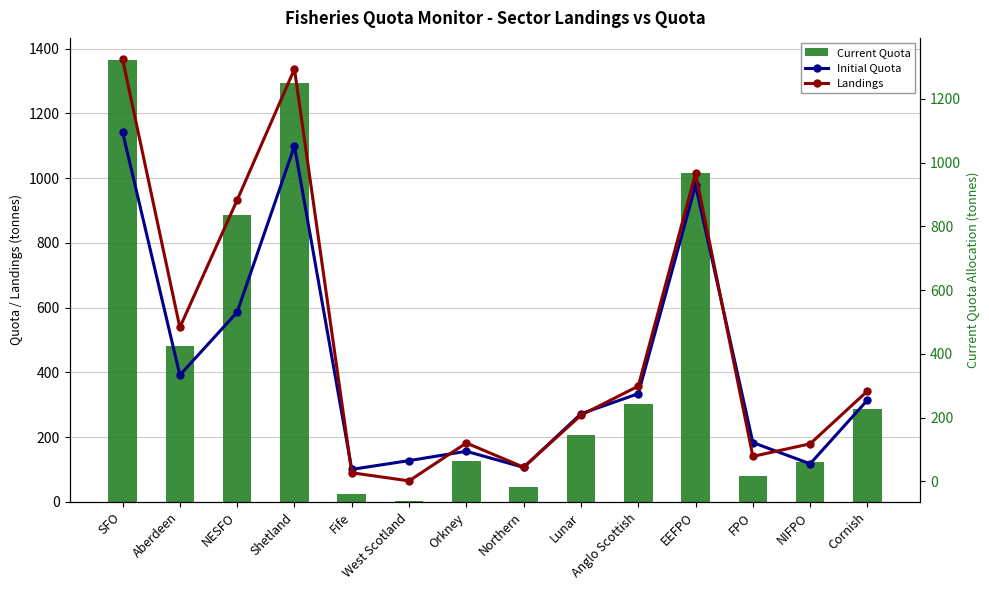

Does the chart contain stacked bars?

No